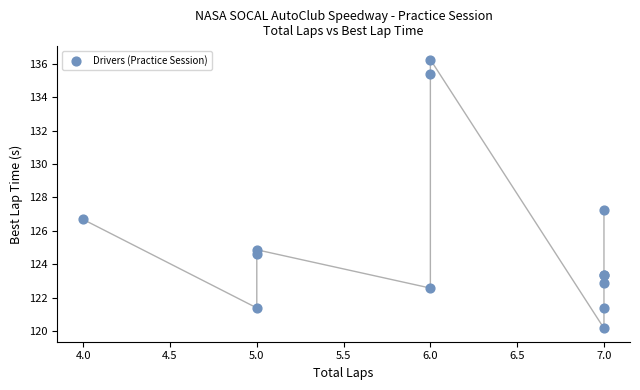

What Y value in the scatter plot is closest to 128?

127.3